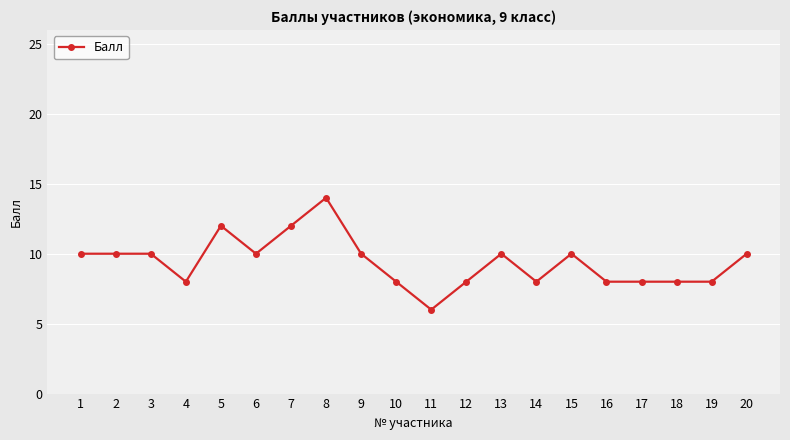

What is the value of the 19th point from the left?

8